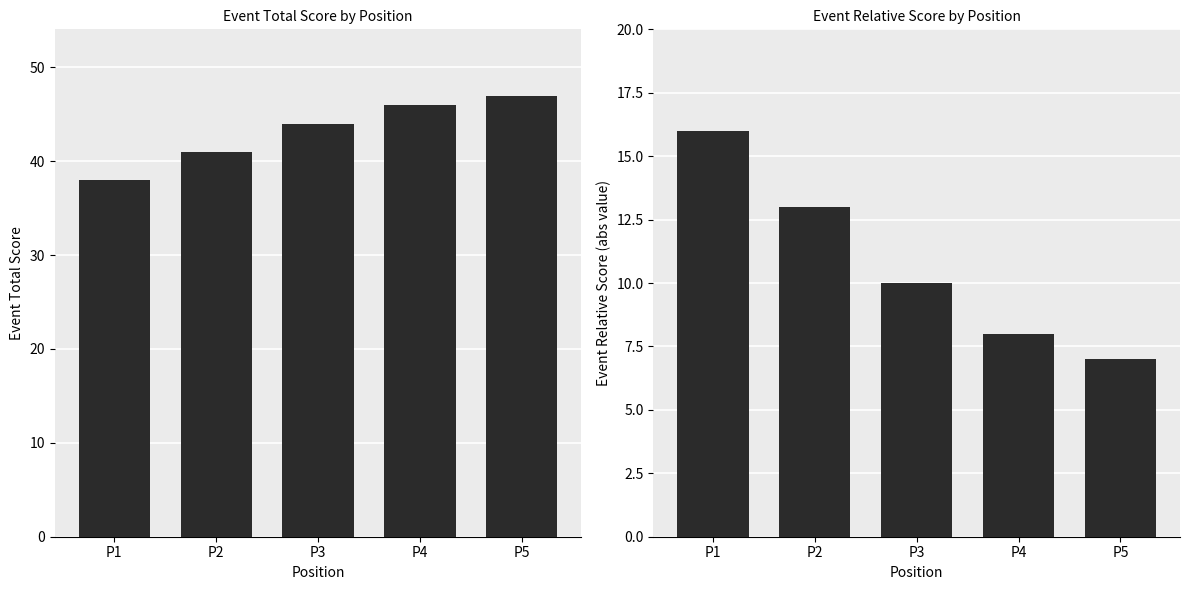

The value of event_total_score at P1 is 15. True or false?

False